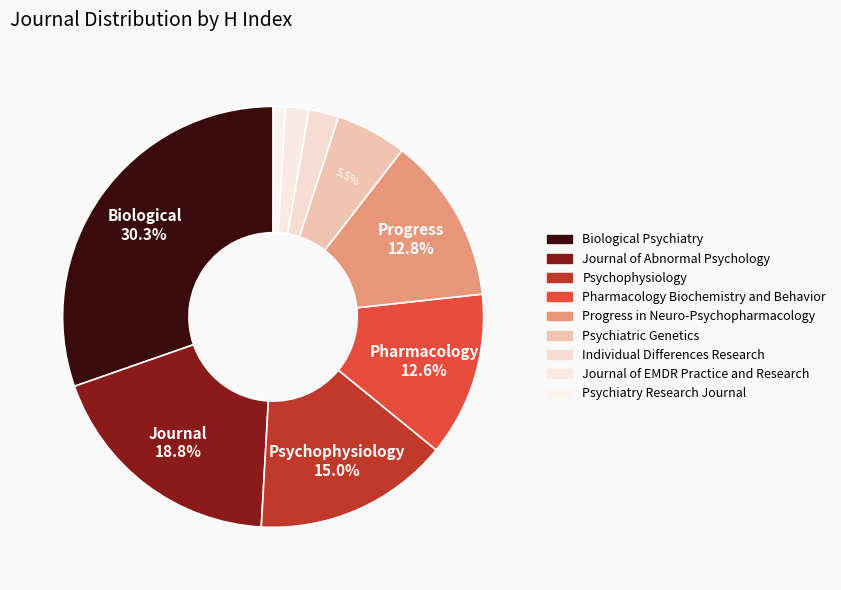

To the nearest percent, what portion does Pharmacology Biochemistry and Behavior represent?

13%